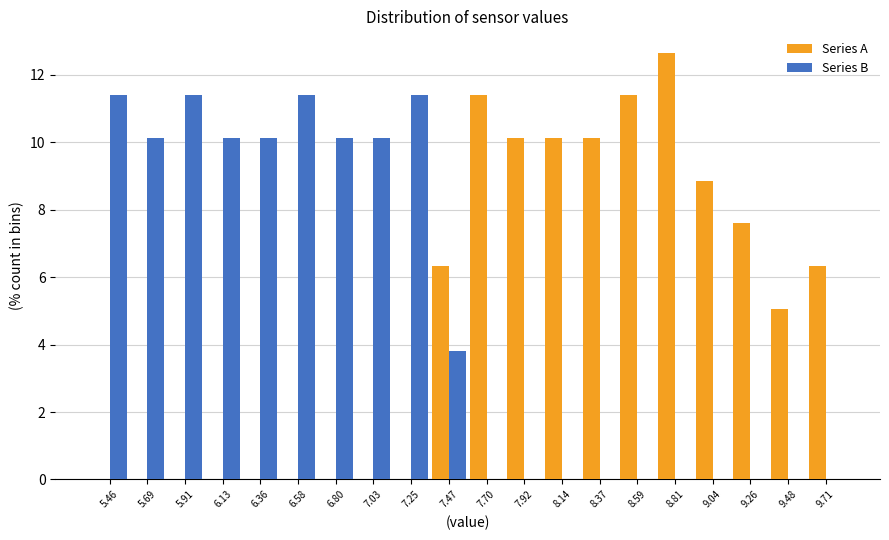

What is the height of the Series A bar covering 7.35 to 7.60 on the x-axis? Neither the bar edges nor the heights are printed on the chart, so give them approximately, as read against the axes.

6.4